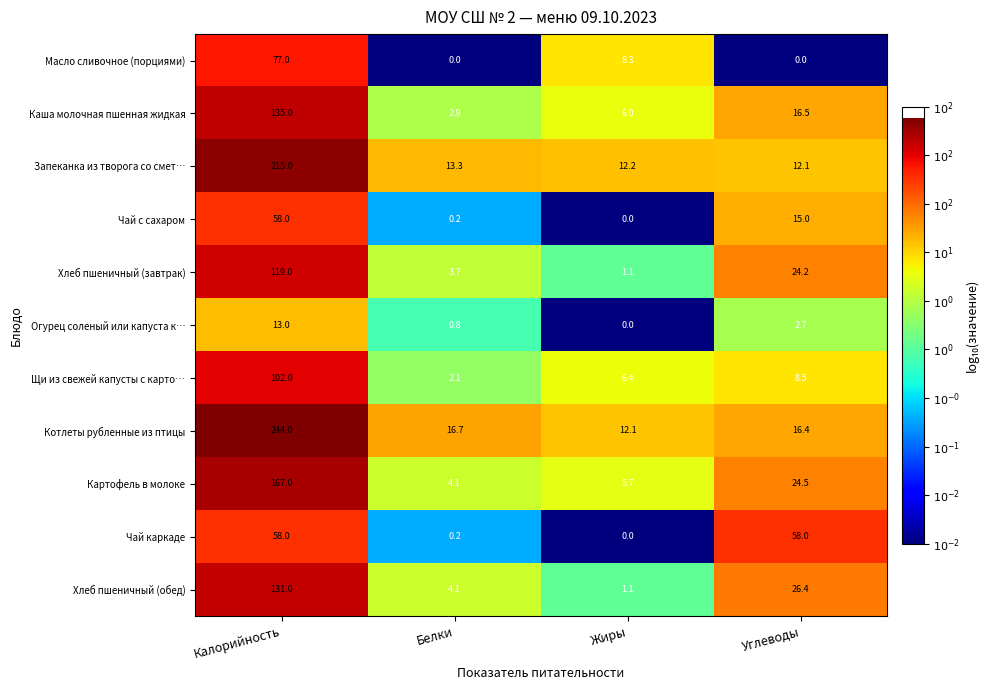

What is the maximum value for Чай с сахаром?

58.0